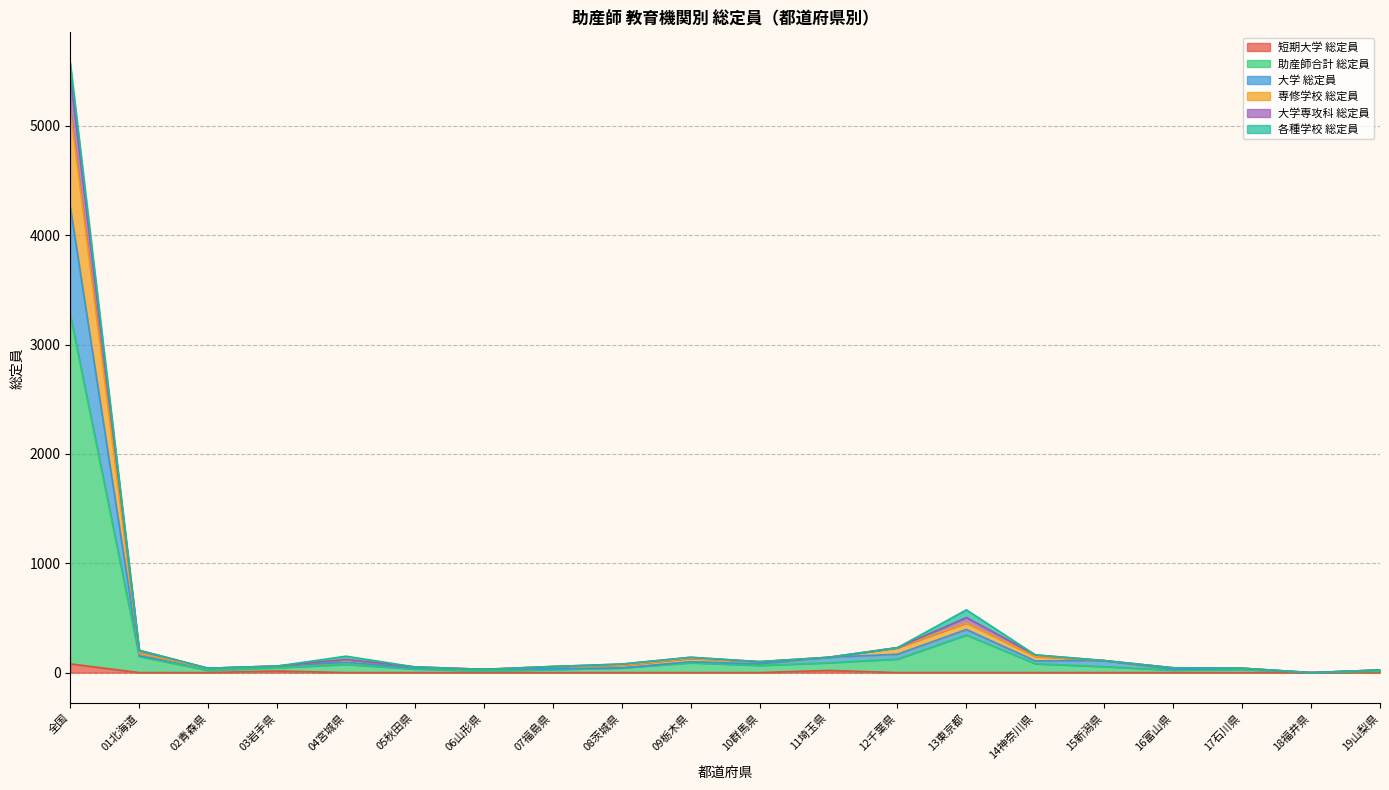

How many lines are shown in the chart?

6